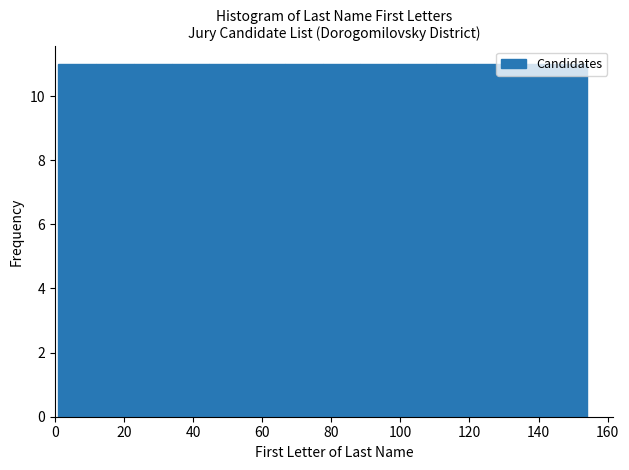

Reading left to right, list every bar in this chart as the range it spans on the x-axis followed by its height. Neither the bar edges nor the heights are printed on the chart, so give them approximately, as read against the axes.

2 to 12: 11
12 to 22: 11
22 to 34: 11
34 to 44: 11
44 to 56: 11
56 to 66: 11
66 to 78: 11
78 to 88: 11
88 to 100: 11
100 to 110: 11
110 to 122: 11
122 to 132: 11
132 to 144: 11
144 to 154: 11